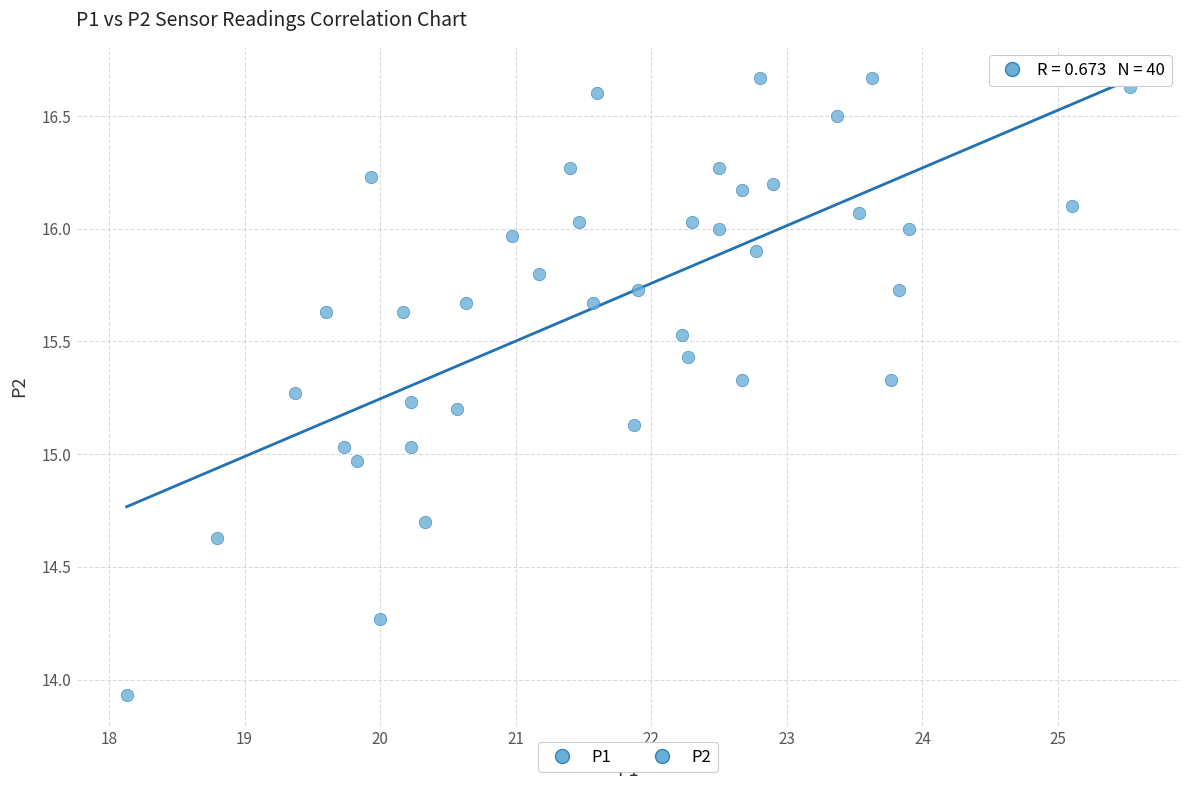

What is the range of Y values (max minus min)?

2.7